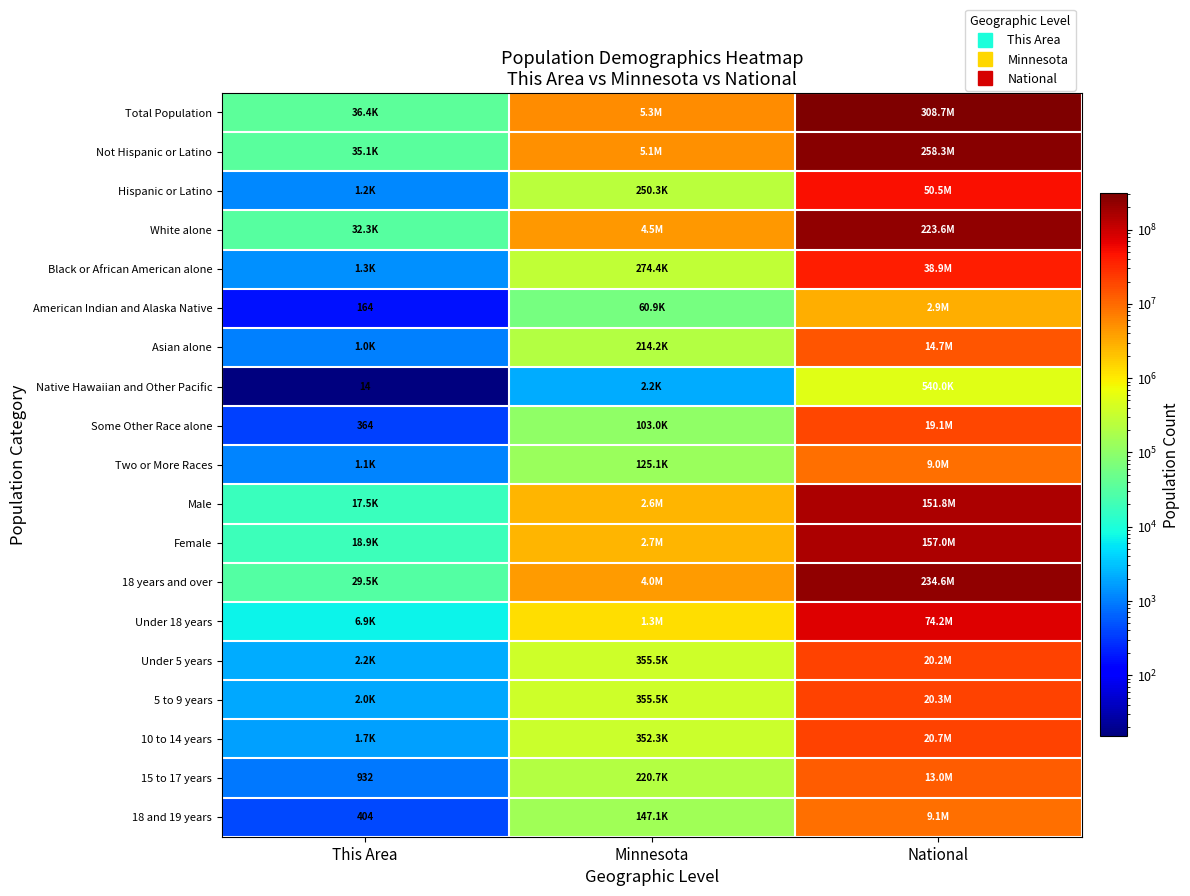

Rank the series by their maximum value, from highest to lowest.

Total Population, Not Hispanic or Latino, 18 years and over, White alone, Female, Male, Under 18 years, Hispanic or Latino, Black or African American alone, 10 to 14 years, 5 to 9 years, Under 5 years, Some Other Race alone, Asian alone, 15 to 17 years, 18 and 19 years, Two or More Races, American Indian and Alaska Native, Native Hawaiian and Other Pacific